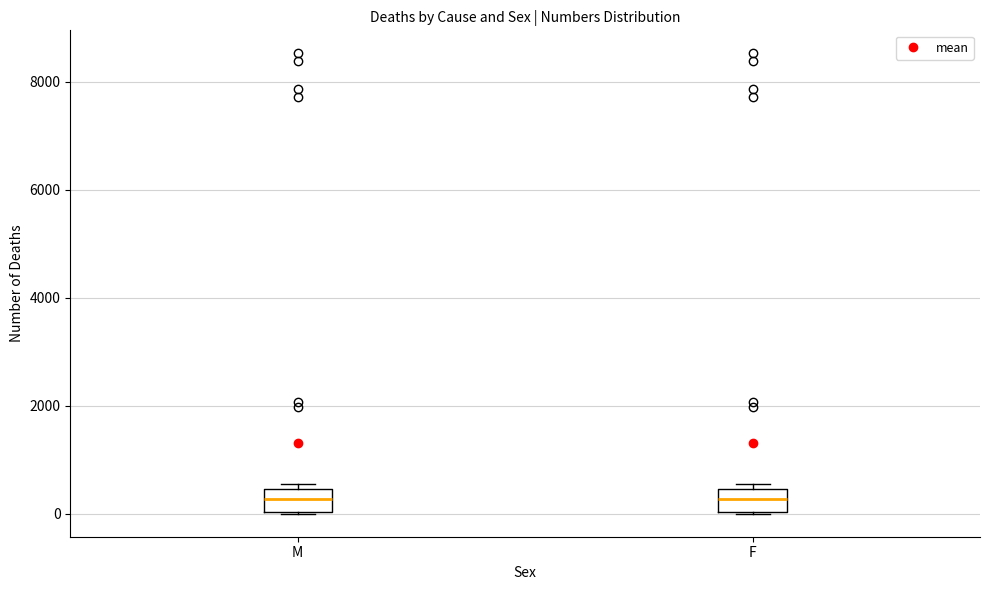

Reading left to right, read every box against the y-axis: the position of its median line, the range the box covers, and the ends of its whiskers. The values are not printed on the chart, so give them approximately, as read against the axis.

M: median 200, box 0 to 400, whiskers 0 to 600
F: median 200, box 0 to 400, whiskers 0 to 600